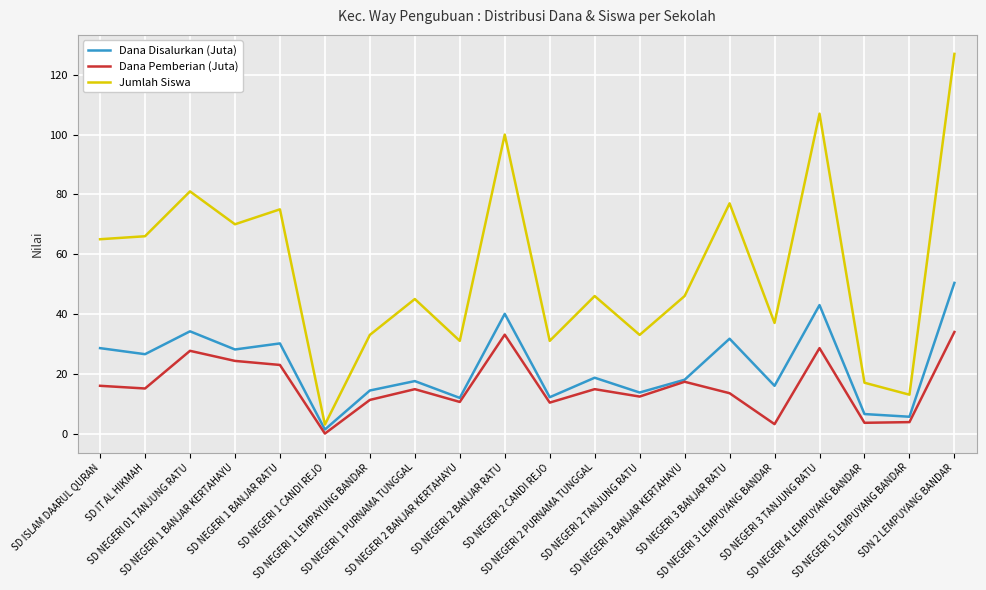

True or false: Jumlah Siswa and Dana Pemberian (Juta) intersect in this chart.

False